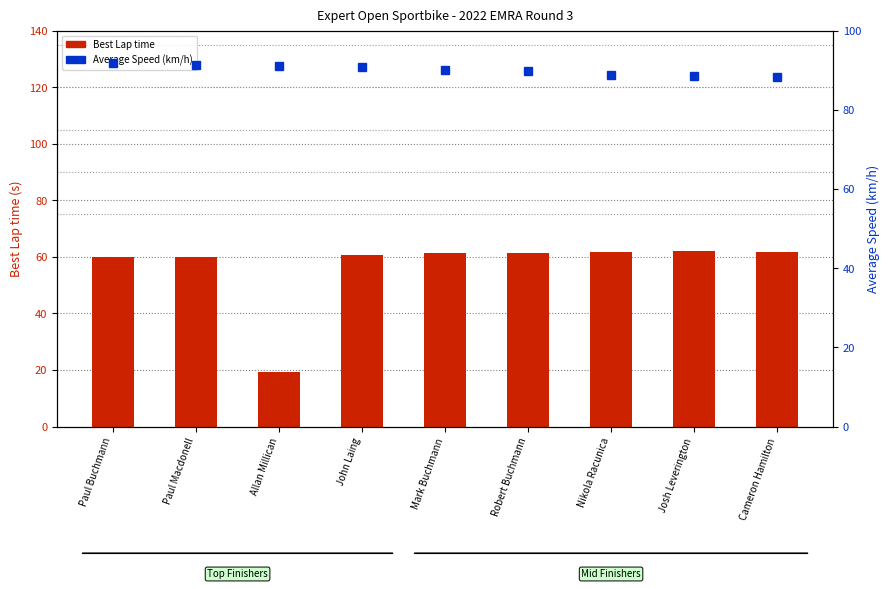

Rank the categories by Average Speed value from lowest to highest.

Cameron Hamilton, Josh Leverington, Nikola Racunica, Robert Buchmann, Mark Buchmann, John Laing, Allan Millican, Paul Macdonell, Paul Buchmann